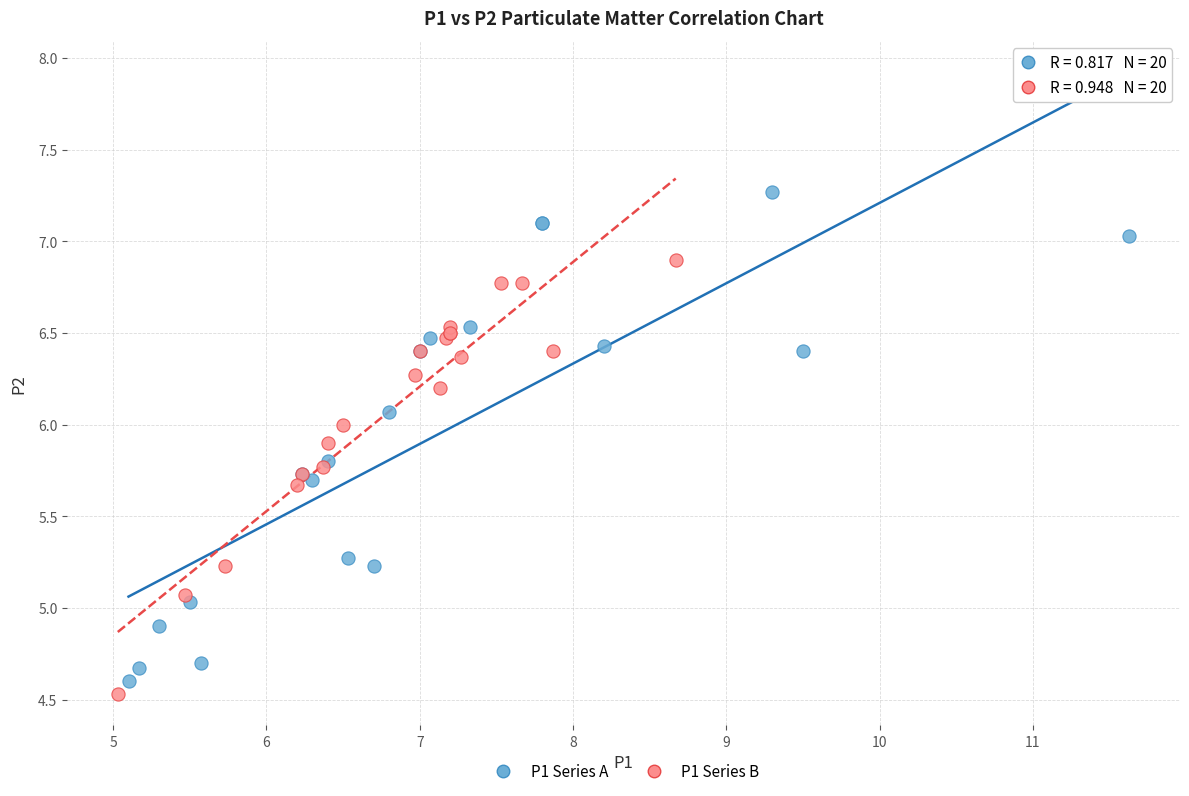

Which series contains the highest Y value?

P1 Series A